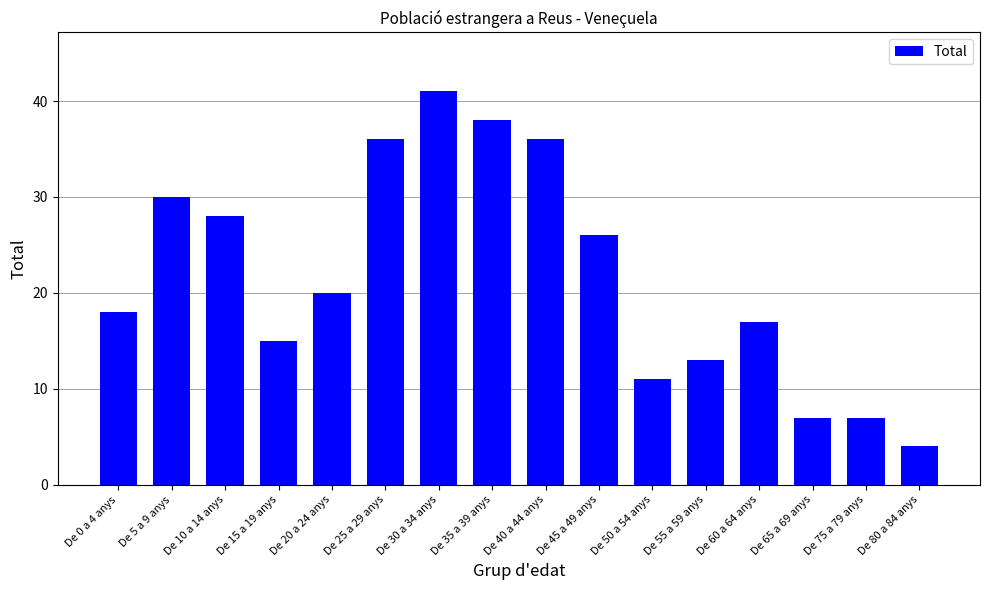

Which has a higher value, De 55 a 59 anys or De 15 a 19 anys?

De 15 a 19 anys